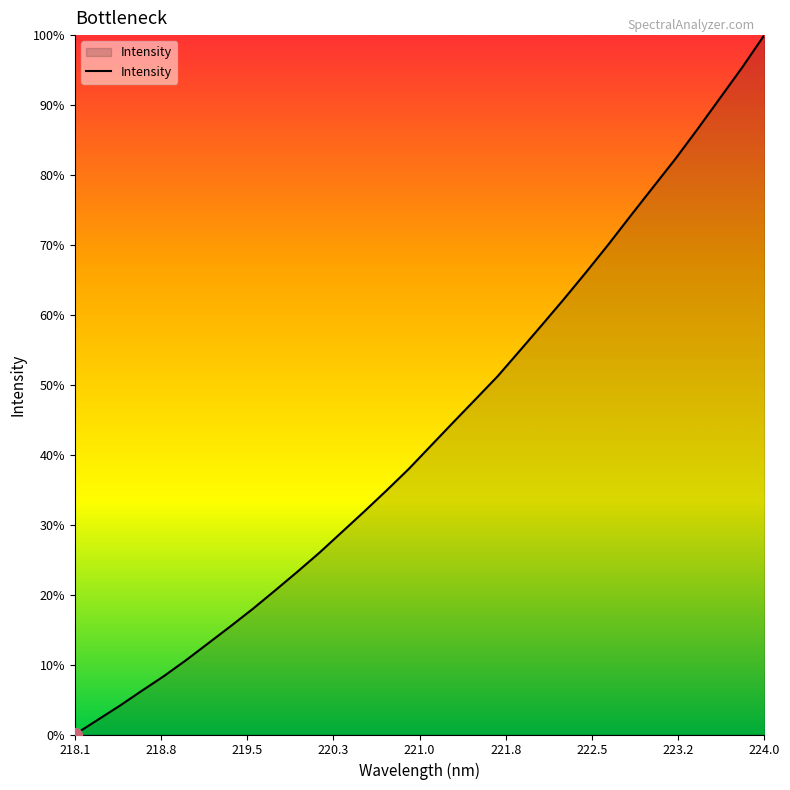

What is the sum of all values?

124968.3